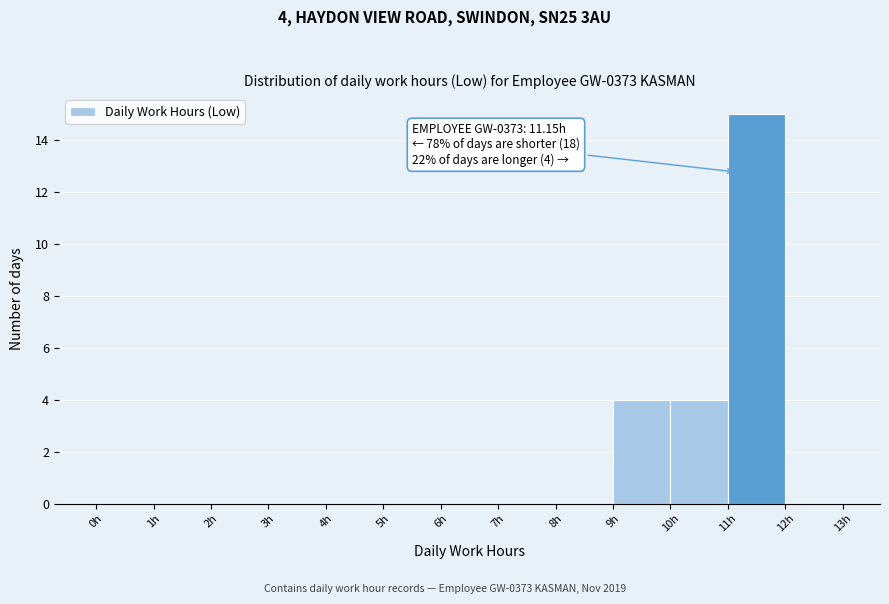

Over which range of the x-axis is the bar tallest?

11 to 12